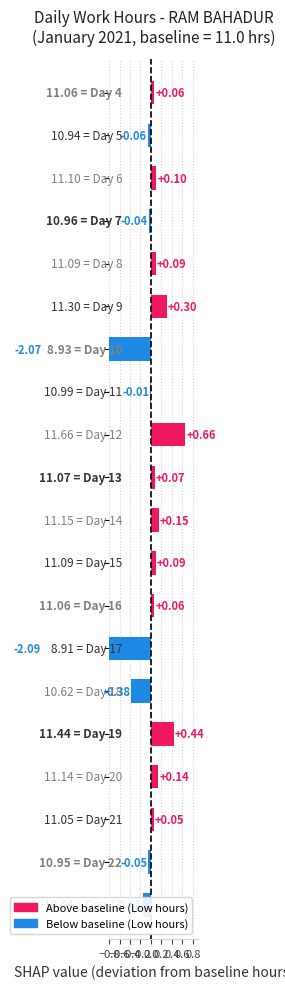

List the labels in order of value, largest first.

12, 19, 9, 14, 20, 6, 8, 15, 13, 4, 16, 21, 11, 7, 22, 5, 23, 18, 10, 17